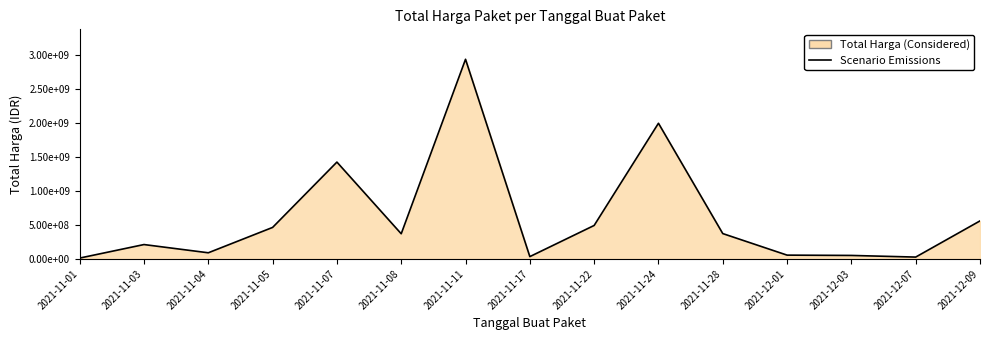

Rank the categories by value from highest to lowest.

2021-11-11, 2021-11-24, 2021-11-07, 2021-12-09, 2021-11-22, 2021-11-05, 2021-11-28, 2021-11-08, 2021-11-03, 2021-11-04, 2021-12-01, 2021-12-03, 2021-11-17, 2021-12-07, 2021-11-01